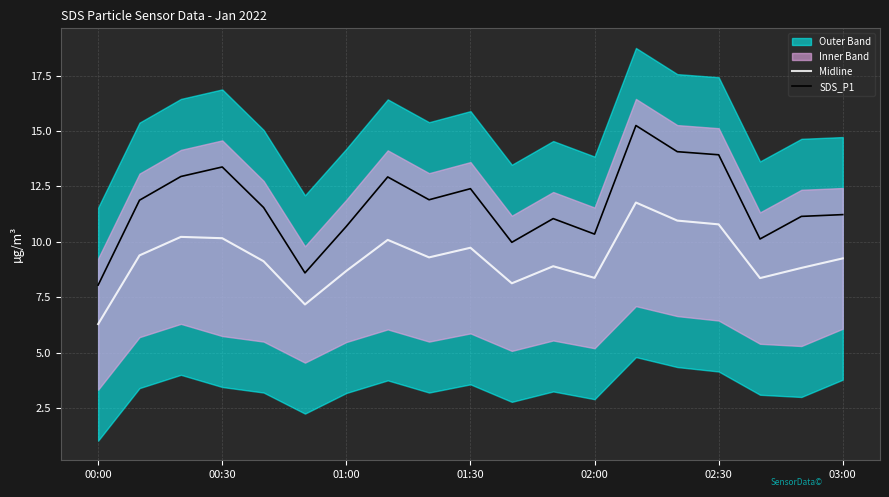

True or false: Midline and SDS_P1 intersect in this chart.

False